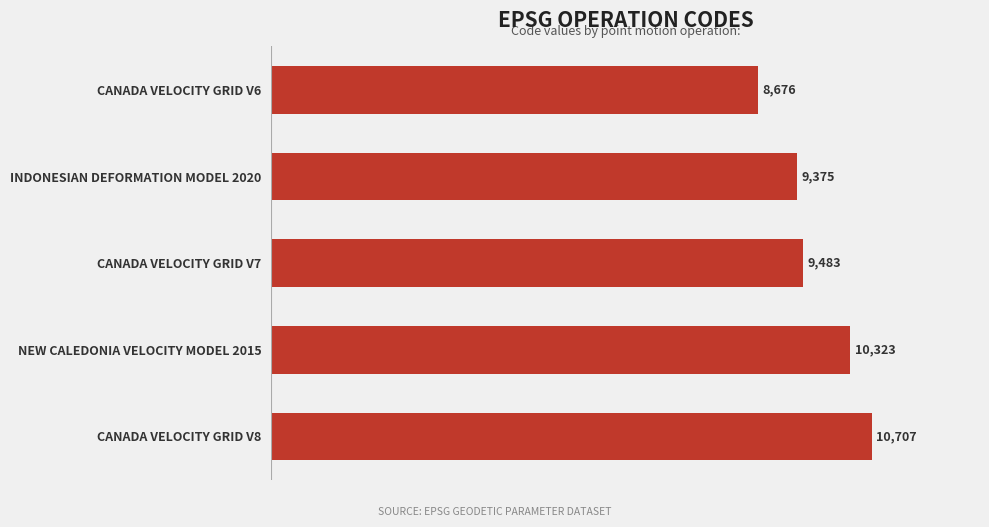

Where is the data nearest to the value 9691?

CANADA VELOCITY GRID V7